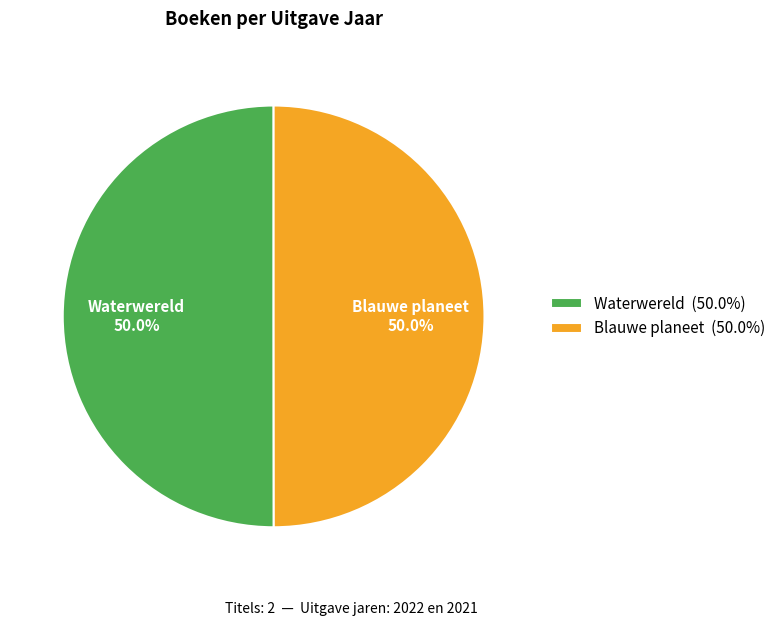

Is the sum of Blauwe planeet and Waterwereld greater than half?

Yes